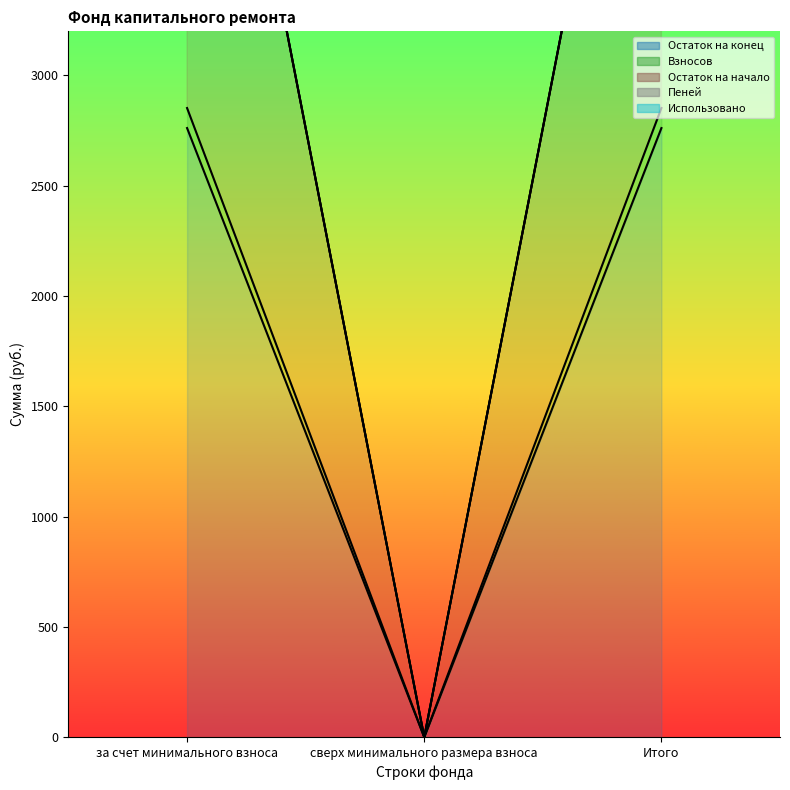

At which label does Взносов reach its minimum?

сверх минимального размера взноса